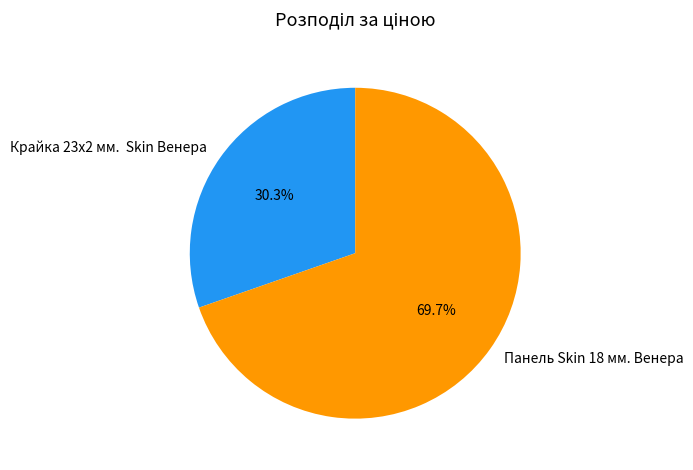

To the nearest percent, what portion does Панель Skin 18 мм. Венера represent?

70%